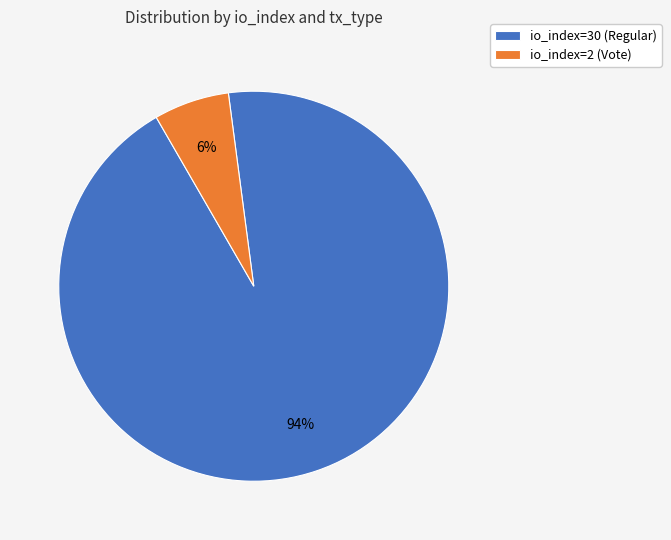

Rank the categories by value from highest to lowest.

io_index=30 (Regular), io_index=2 (Vote)